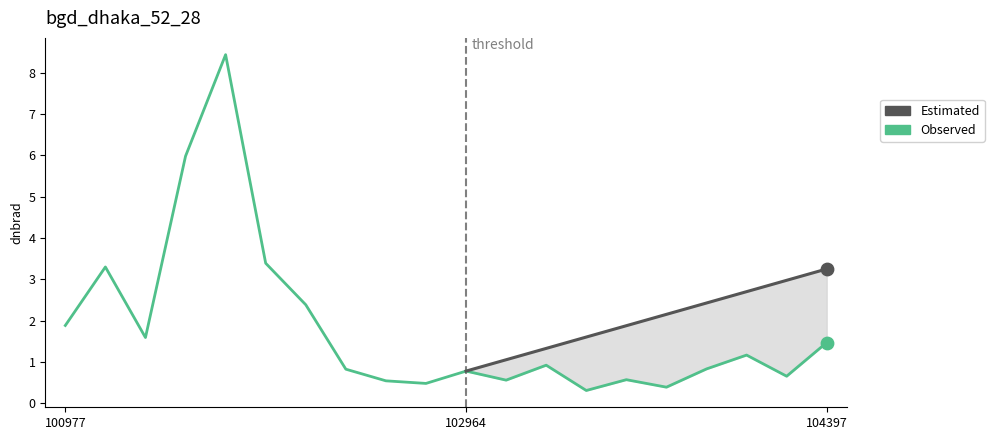

Between 103092 and 103686, which is larger?

103092